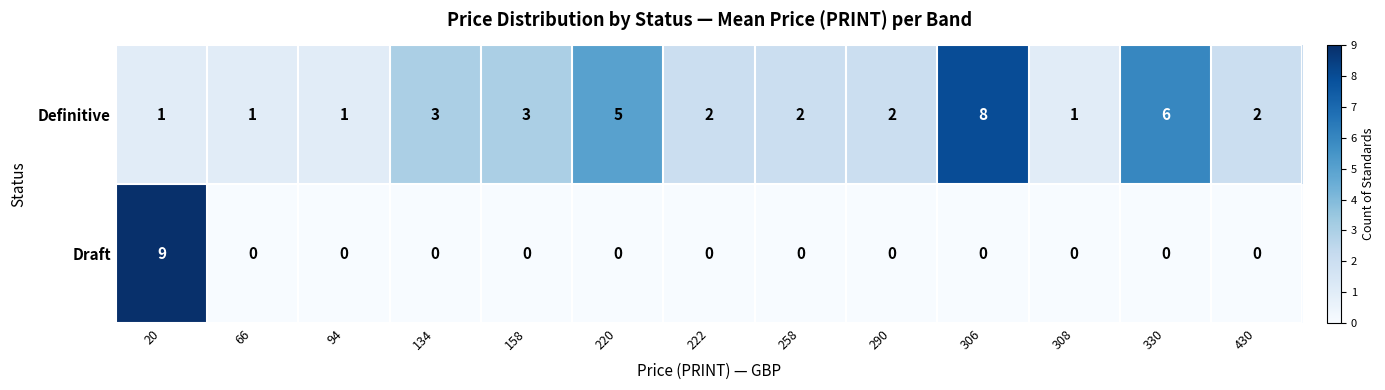

Reading left to right, transcribe all the data shown in this chart.

Definitive: 20=1	66=1	94=1	134=3	158=3	220=5	222=2	258=2	290=2	306=8	308=1	330=6	430=2
Draft: 20=9	66=0	94=0	134=0	158=0	220=0	222=0	258=0	290=0	306=0	308=0	330=0	430=0